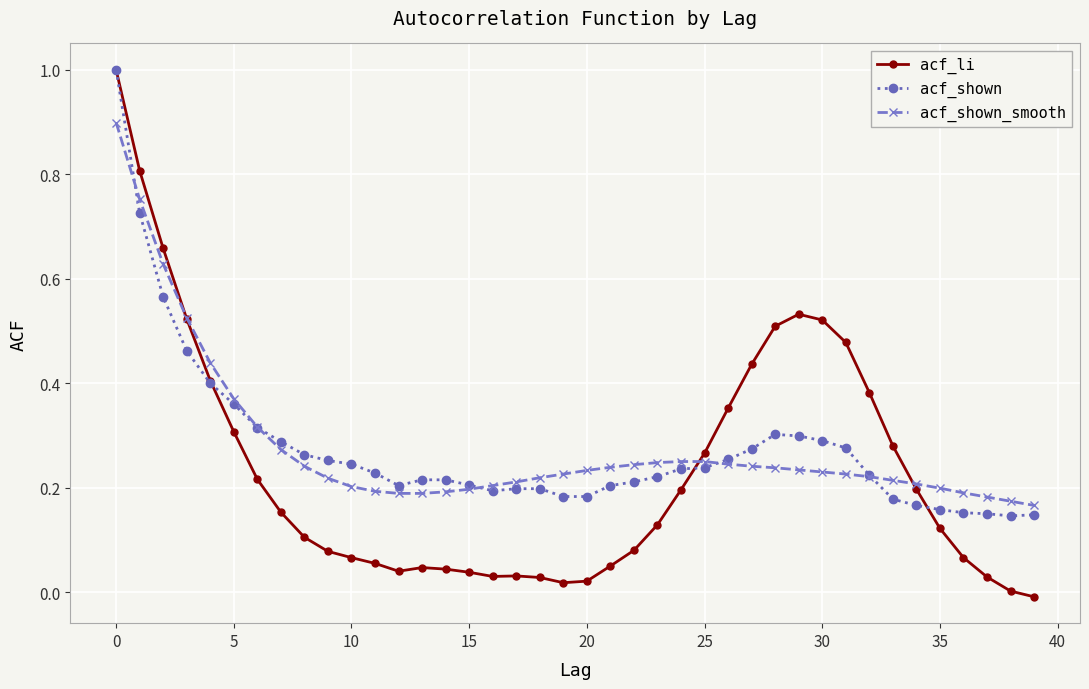

Which series has the widest spread of values?

acf_li